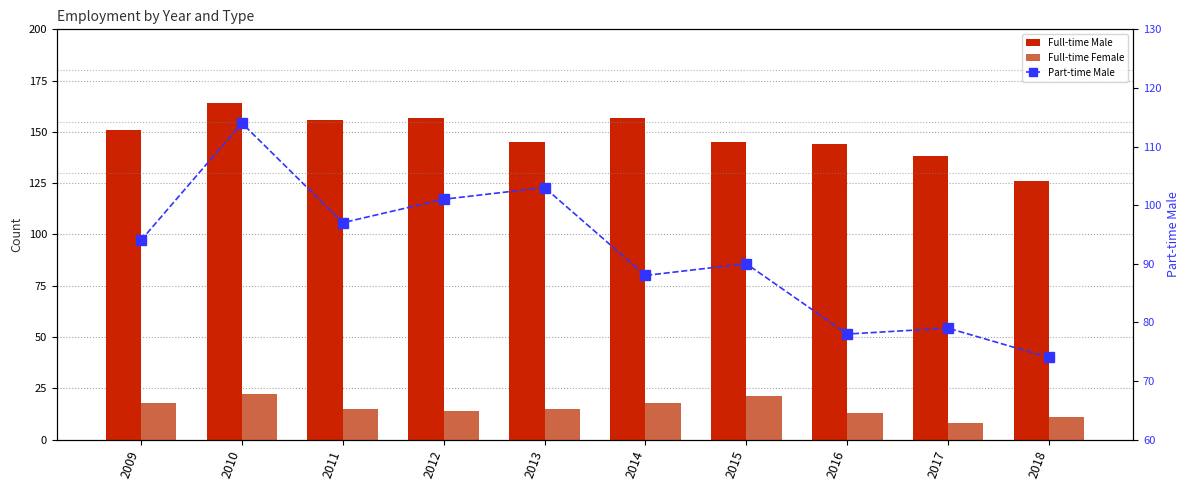

The Part-time Male series shows 90 at 2015. True or false?

True